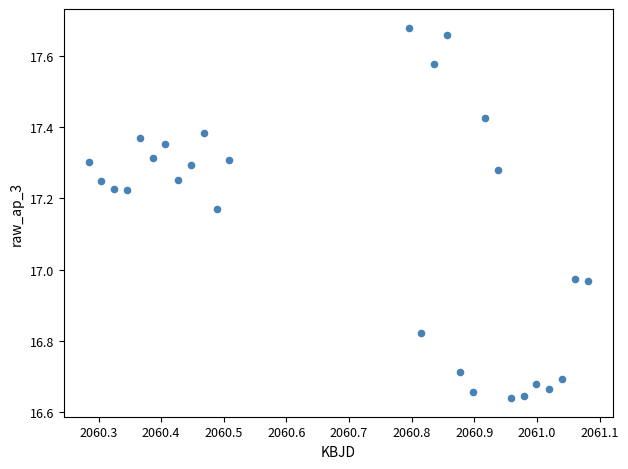

What is the range of X values (max minus min)?

0.8